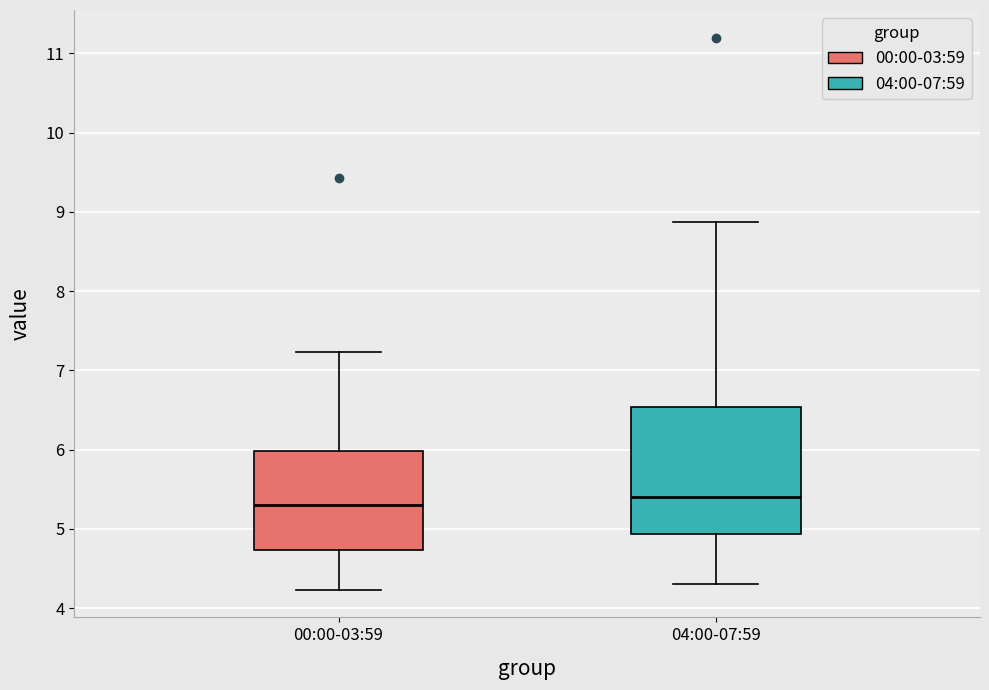

Reading left to right, read every box against the y-axis: the position of its median line, the range the box covers, and the ends of its whiskers. The values are not printed on the chart, so give them approximately, as read against the axis.

00:00-03:59: median 5.3, box 4.7 to 6.0, whiskers 4.2 to 7.2
04:00-07:59: median 5.4, box 4.9 to 6.5, whiskers 4.3 to 8.9